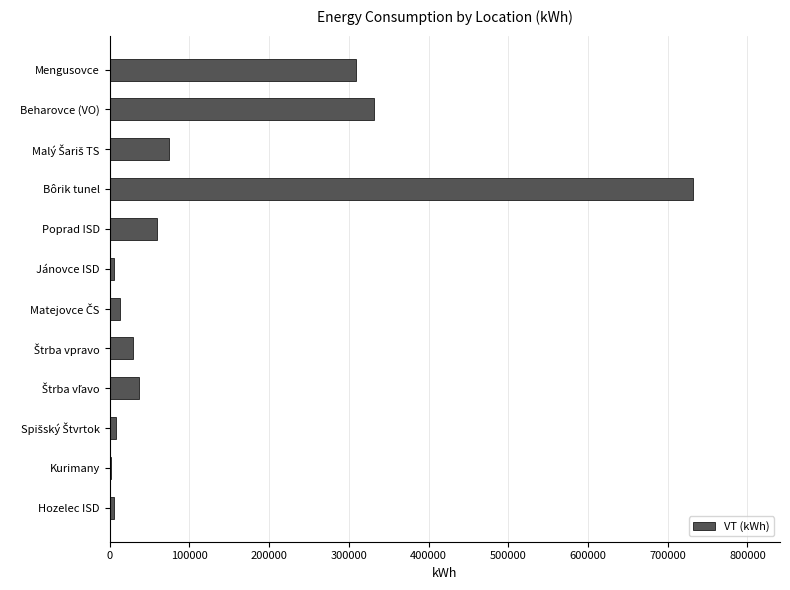

Where is the data nearest to the value 366716?

Beharovce (VO)